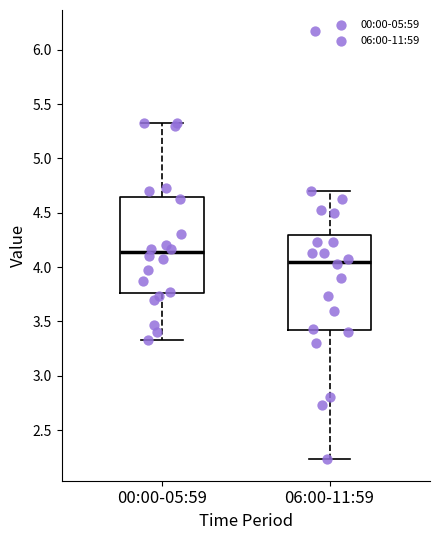

Which box's median line is the lowest?

06:00-11:59